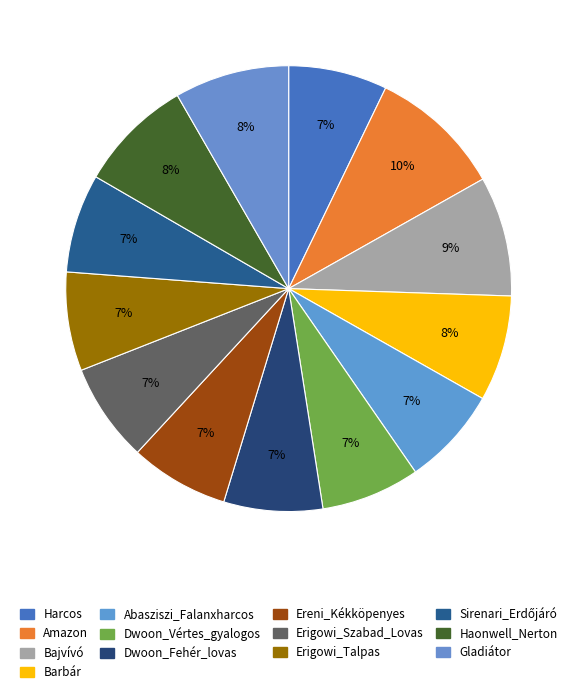

What is the change in value from Harcos to Gladiátor?

+18000